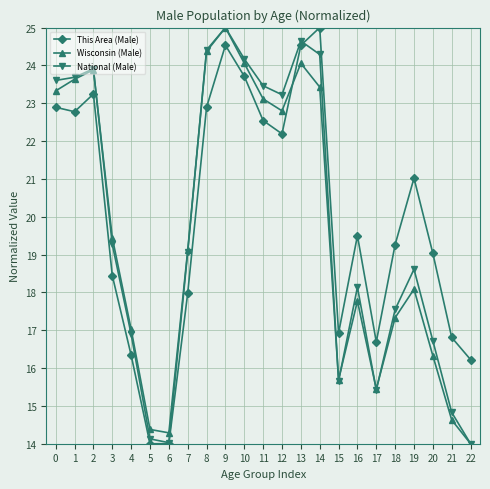

How many lines are shown in the chart?

3